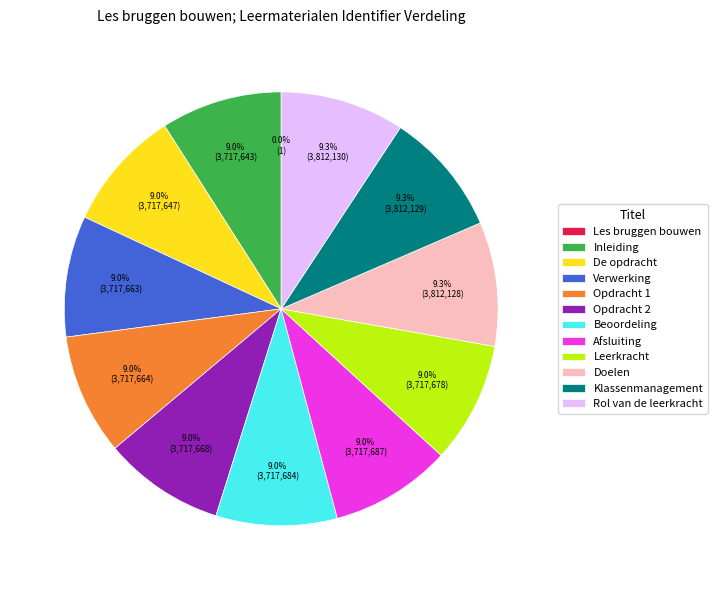

To the nearest percent, what portion does Afsluiting represent?

9%